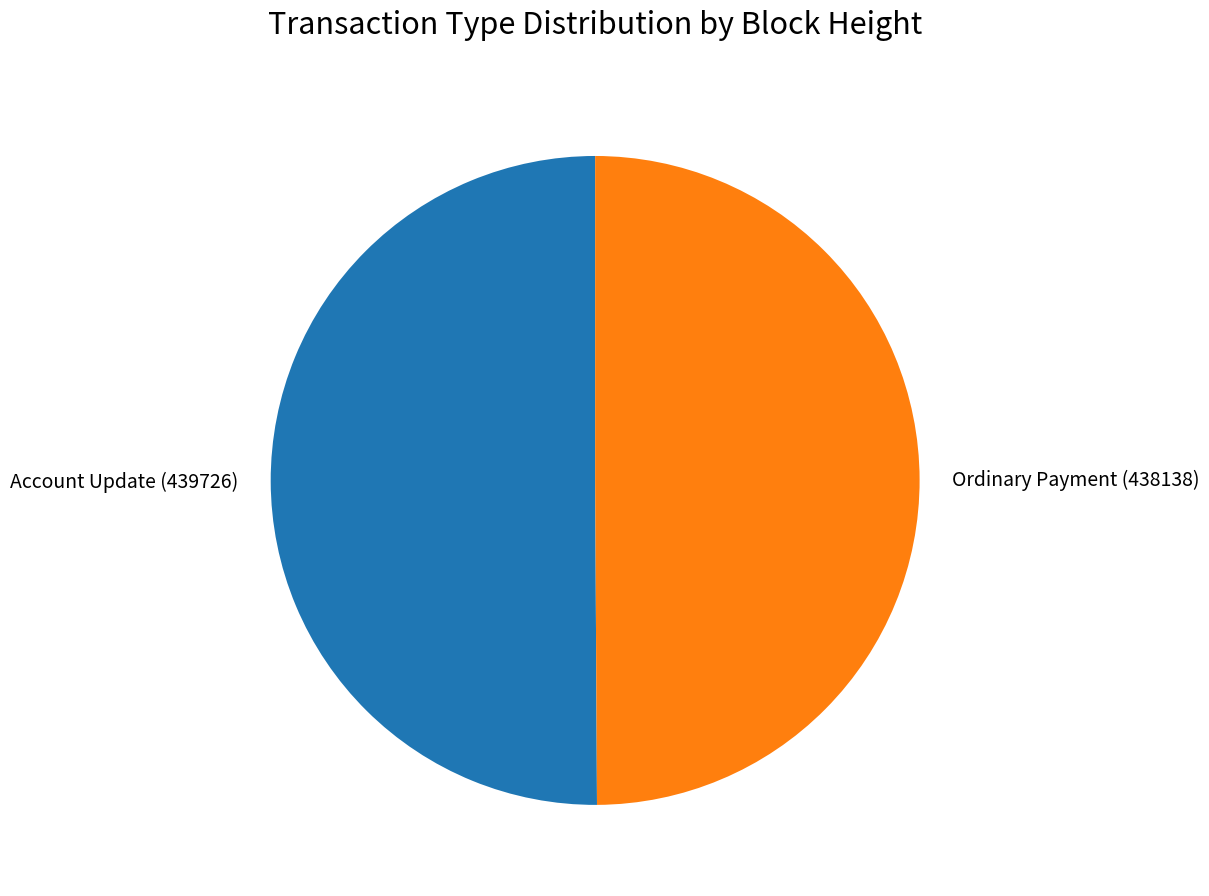

Do Account Update (439726) and Ordinary Payment (438138) together represent more than half of the pie?

Yes